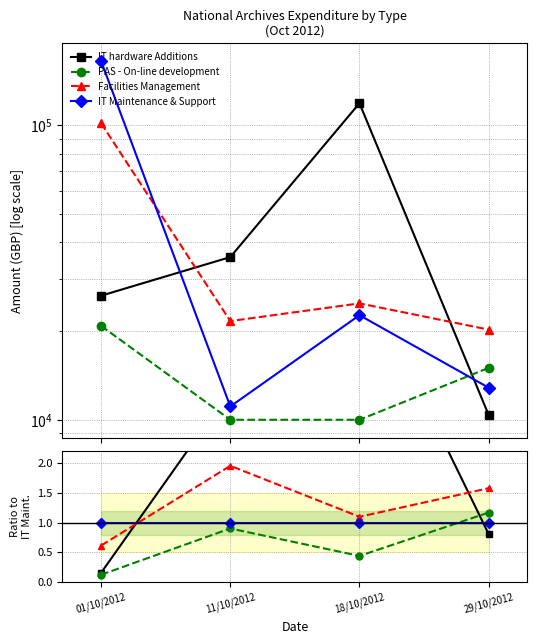

What is the label of the 1st point from the left?

01/10/2012